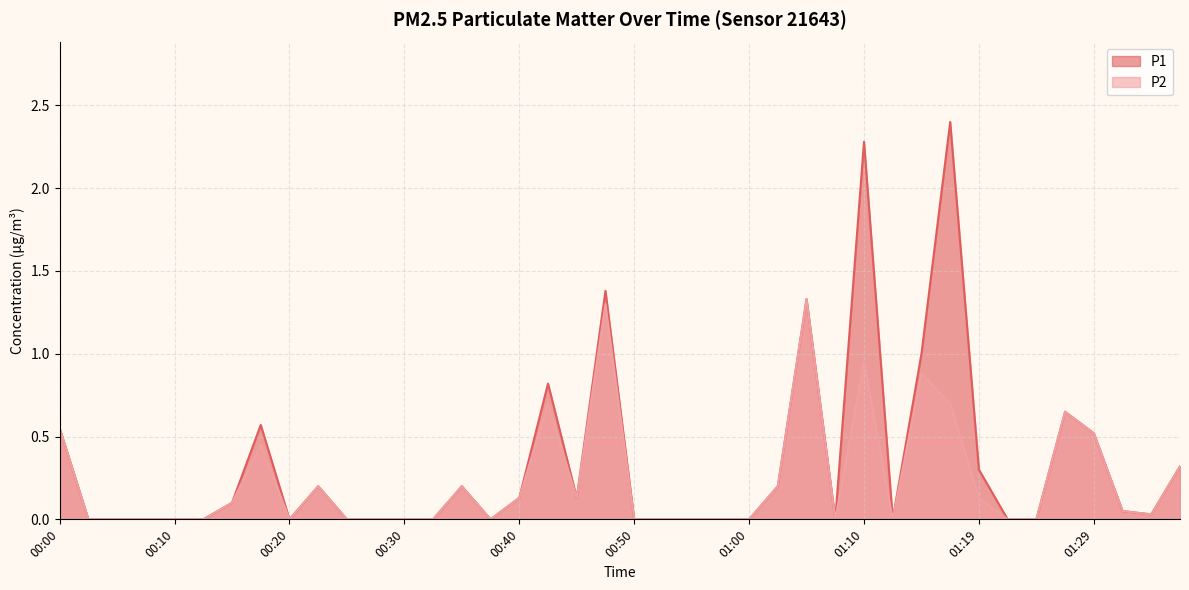

True or false: P1 has more than 1 interior local peaks.

True